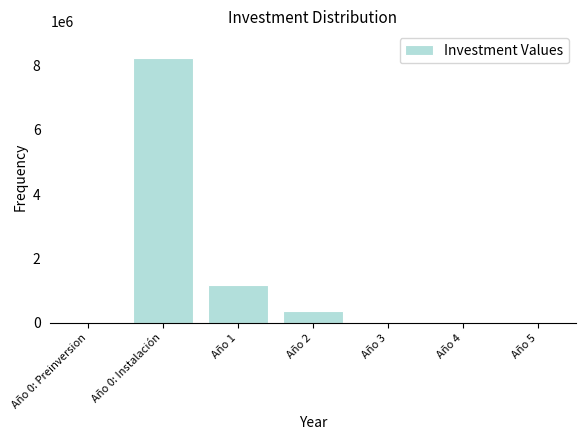

Is it true that the value at Año 1 is 1179294.5?

True